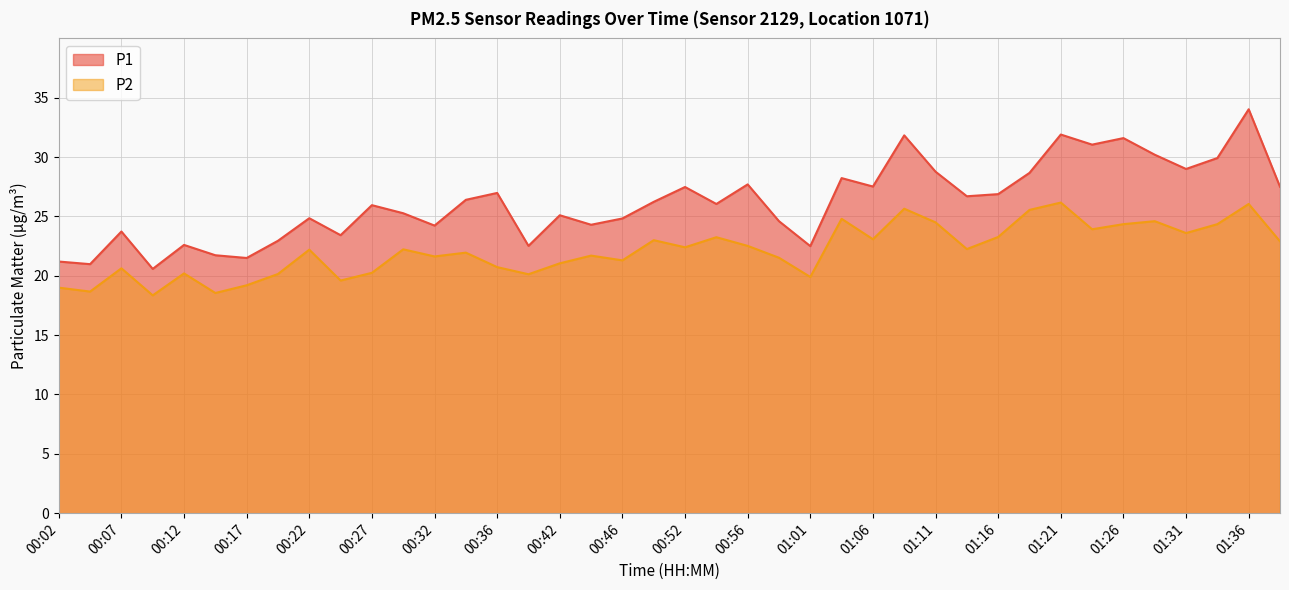

At how many categories does at least one series exceed 21?

38